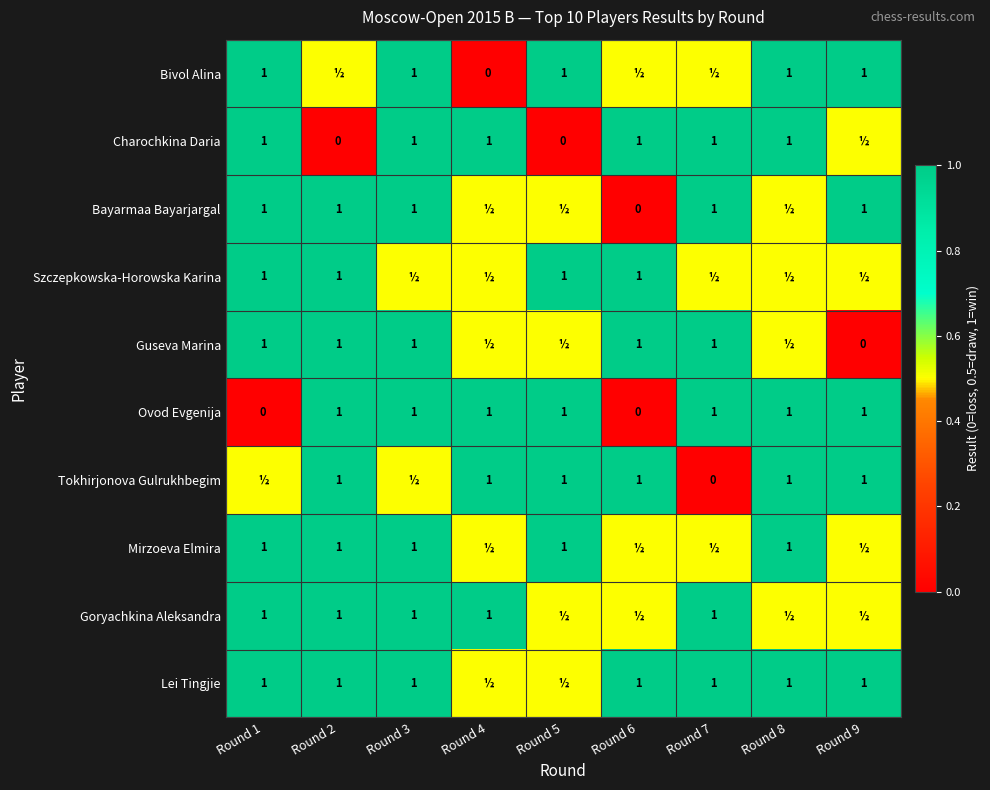

How many Ovod Evgenija values are between 1 and 2?

7